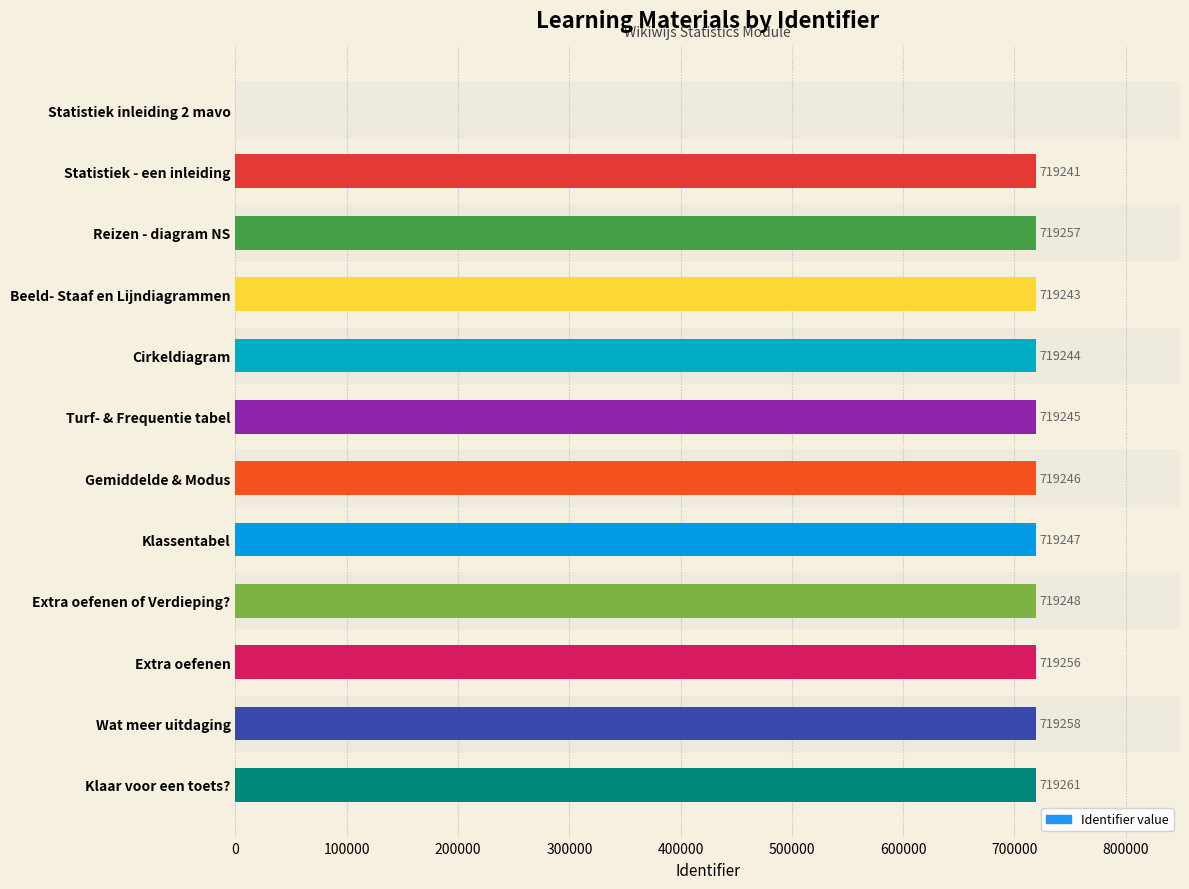

Which has a higher value, Cirkeldiagram or Reizen - diagram NS?

Reizen - diagram NS